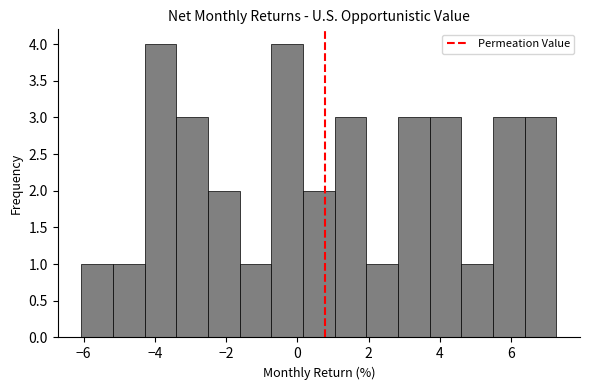

What is the height of the bar covering 5.4 to 6.4 on the x-axis? Neither the bar edges nor the heights are printed on the chart, so give them approximately, as read against the axes.

3